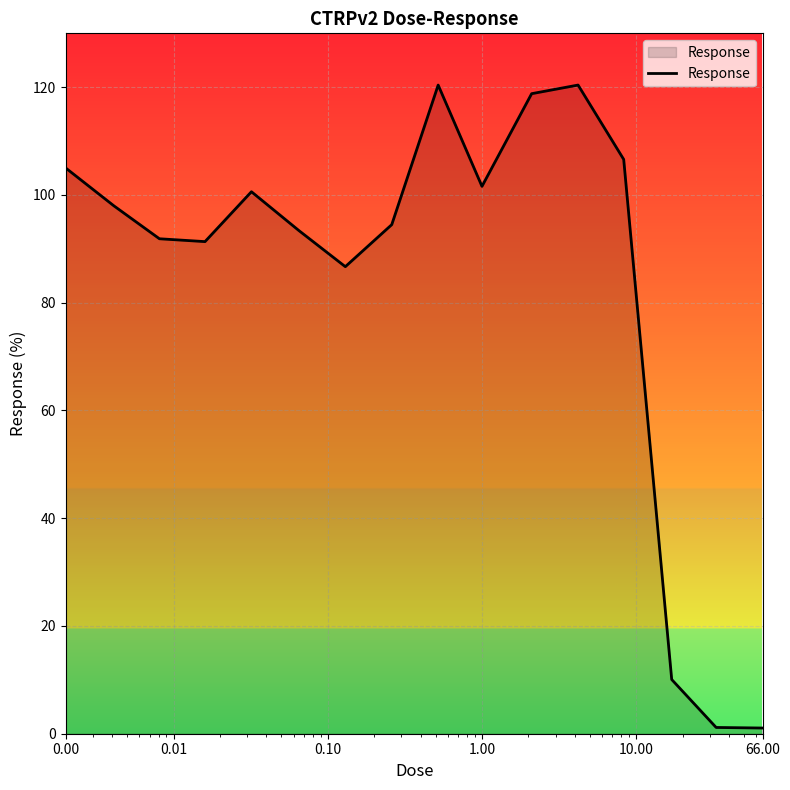

Does the chart display data point markers on the line(s)?

No